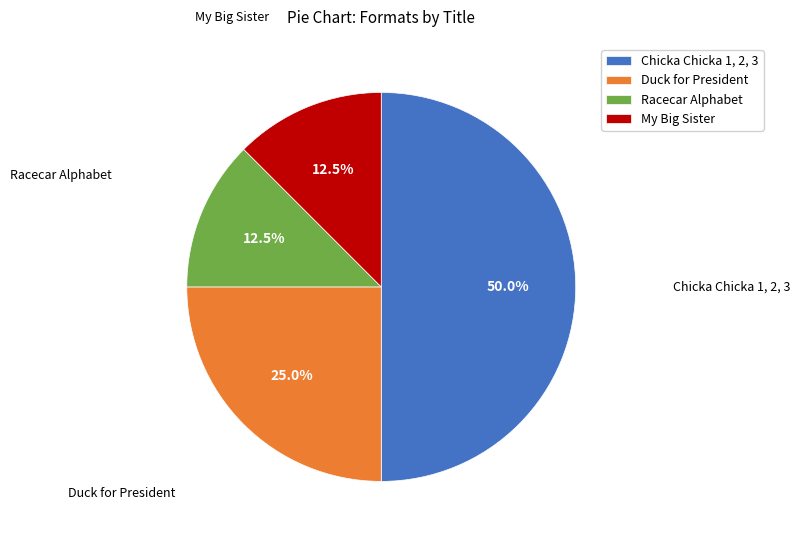

Approximately how many times larger is the value at Racecar Alphabet compared to My Big Sister?

1.0